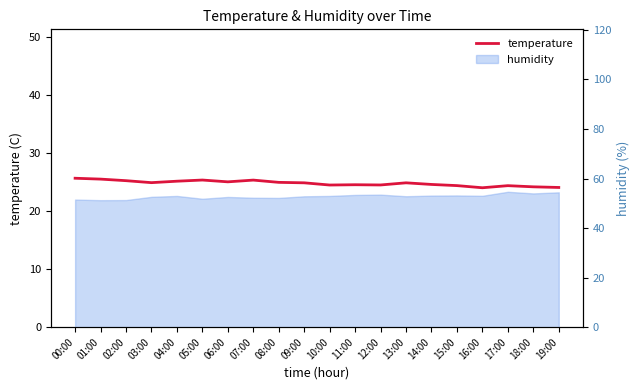

The value at 19:00 is 38.6. True or false?

False